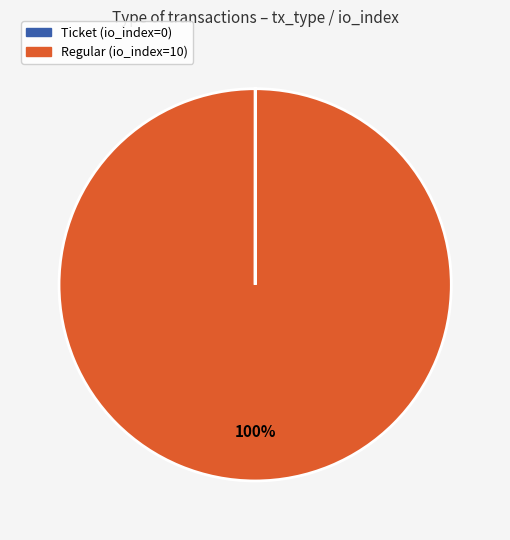

True or false: Regular accounts for 94% of the total.

False